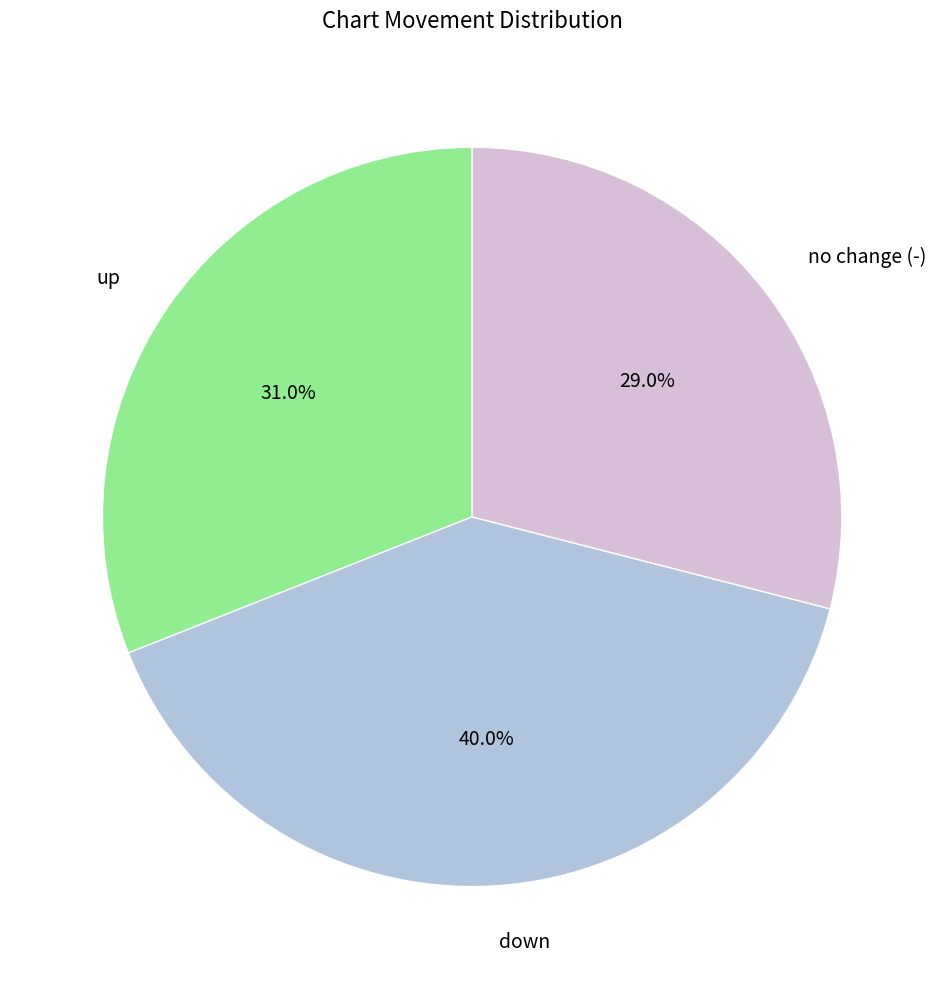

To the nearest percent, what is the average slice percentage?

33%